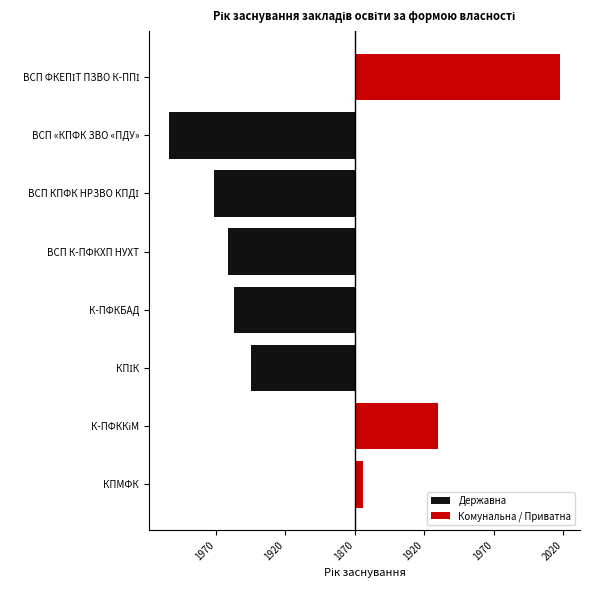

Rank the series at ВСП К-ПФКХП НУХТ from highest to lowest value.

Комунальна / Приватна, Державна